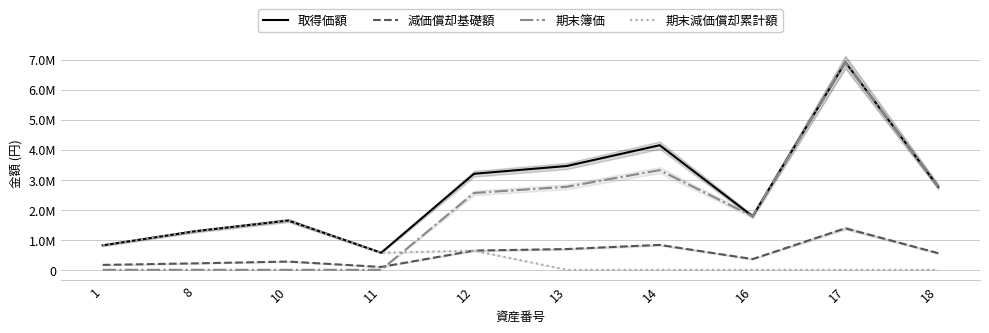

In 減価償却基礎額, how many points are lower than both neighbors (excluding endpoints)?

2